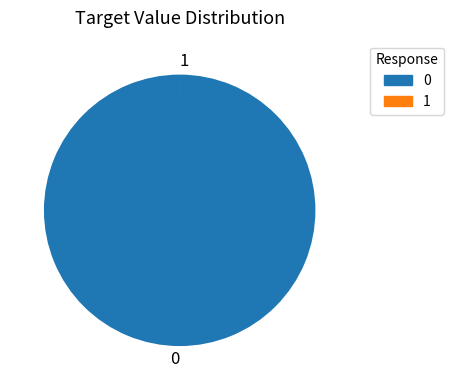

Does 0 represent more than half of the total?

Yes